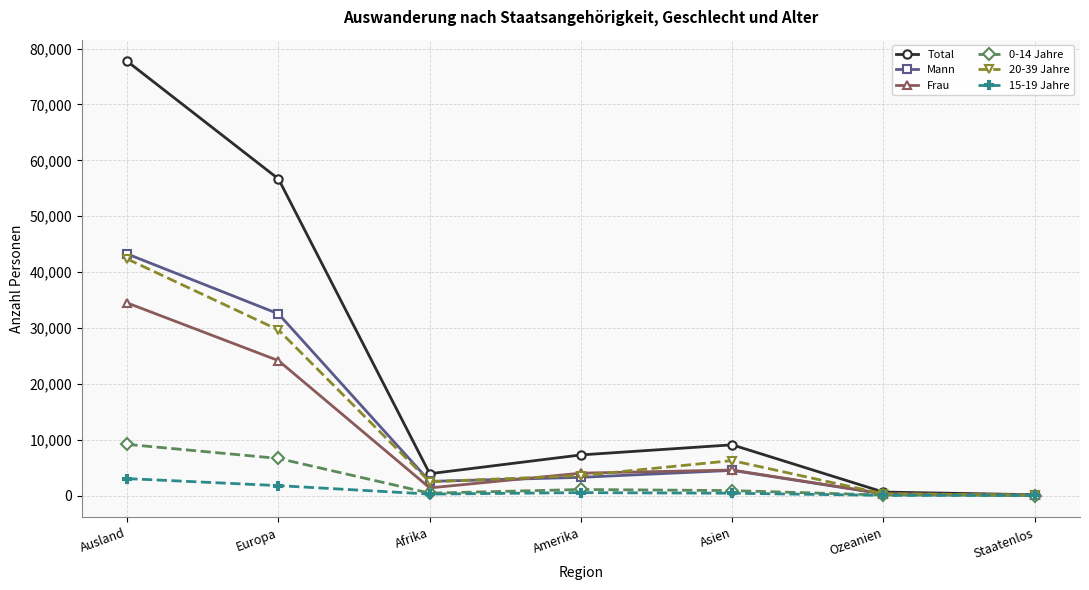

What position from the right is Staatenlos?

1